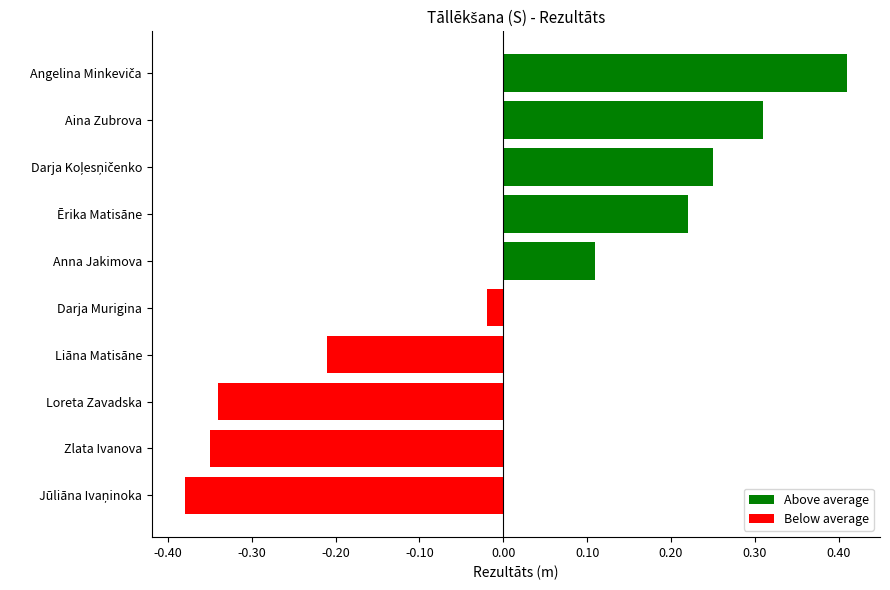

True or false: the data shows 0.1 at Ērika Matisāne.

False